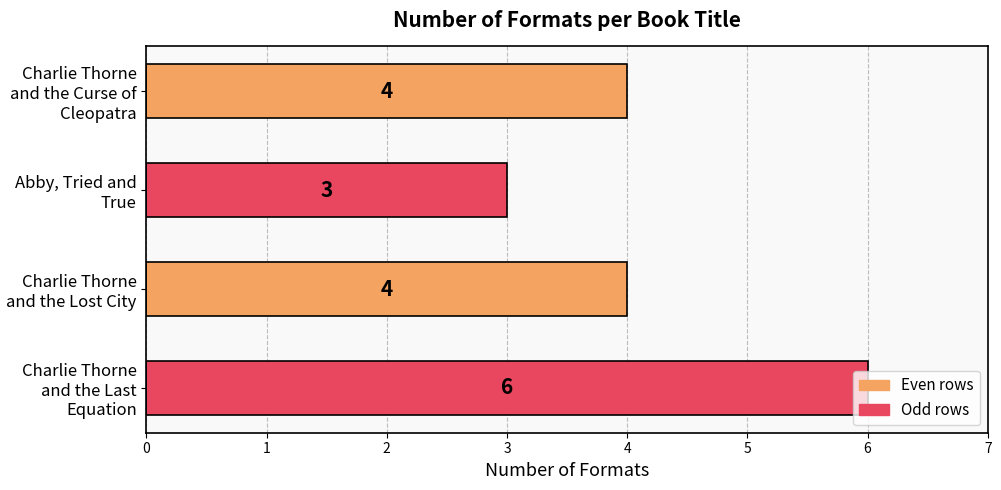

How many values are between 4 and 6?

3